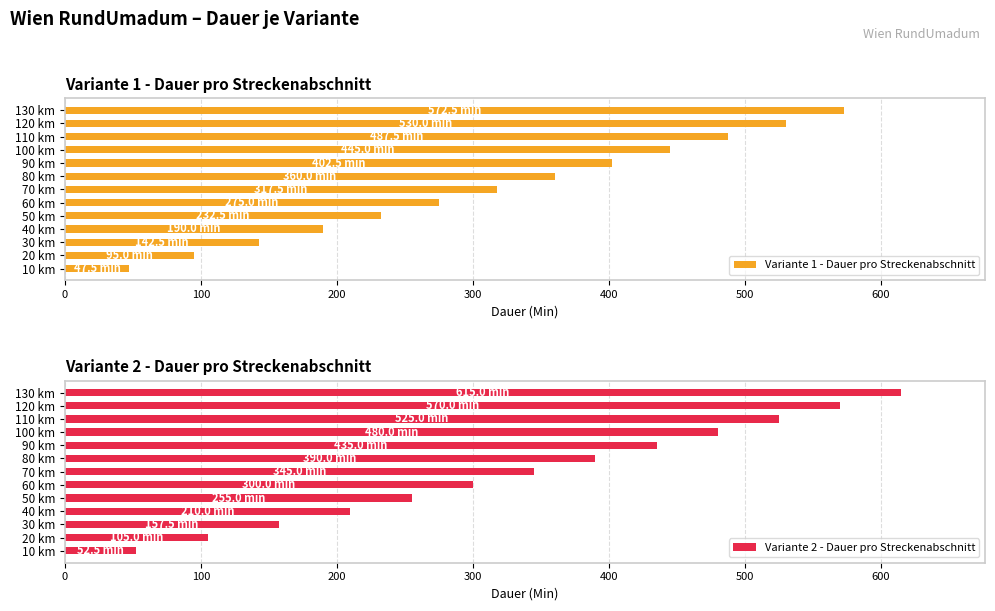

At which label is Variante 1 - Dauer pro Streckenabschnitt closest to 310?

70 km